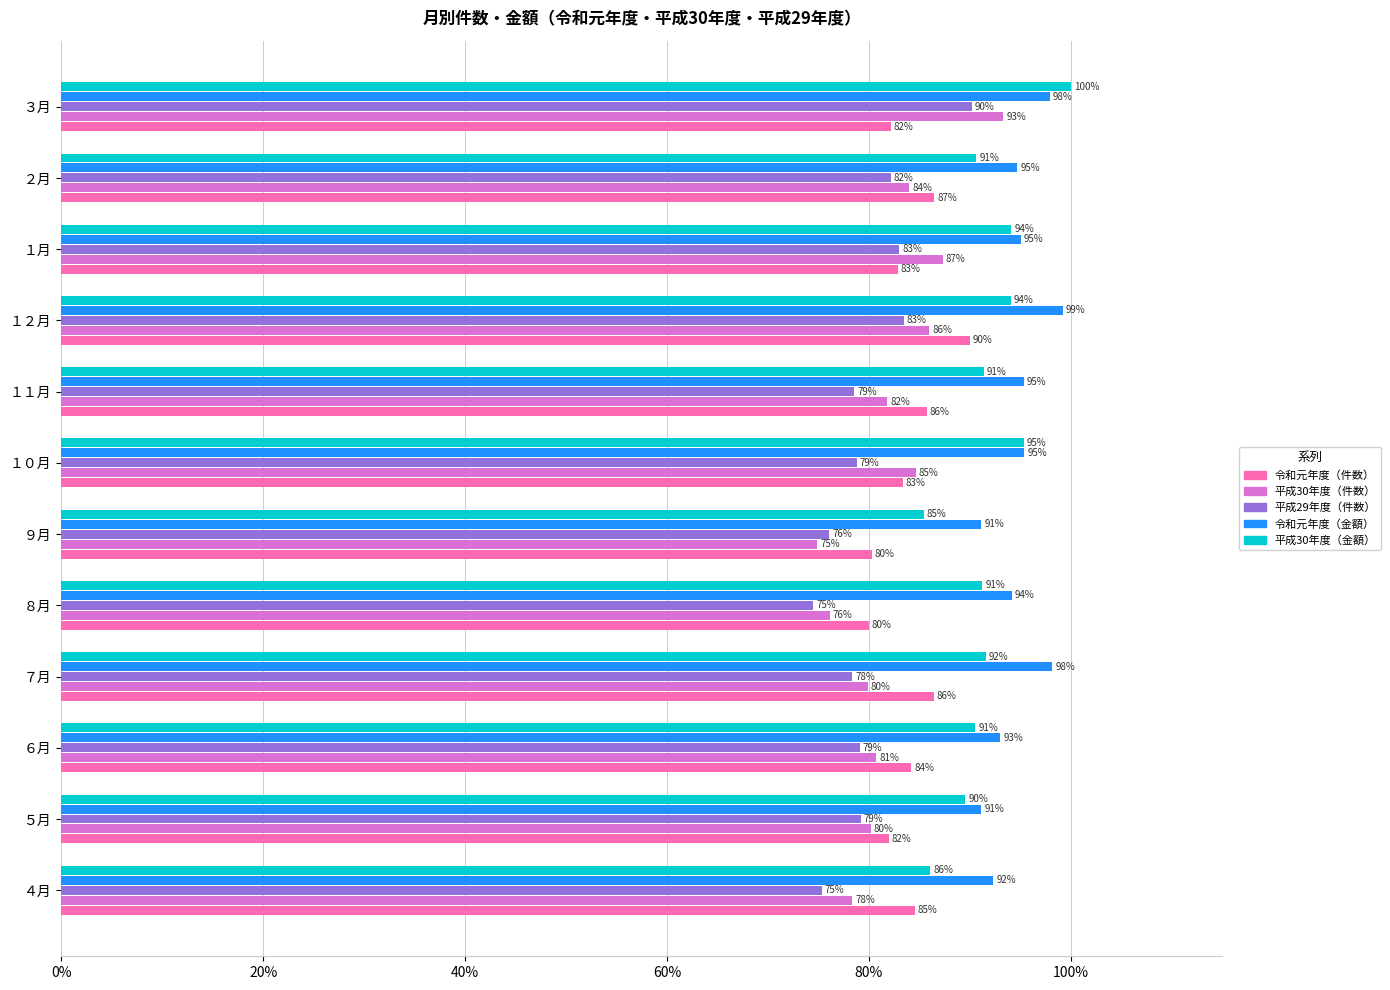

How many data points in 令和元年度（金額） are above 95?

6